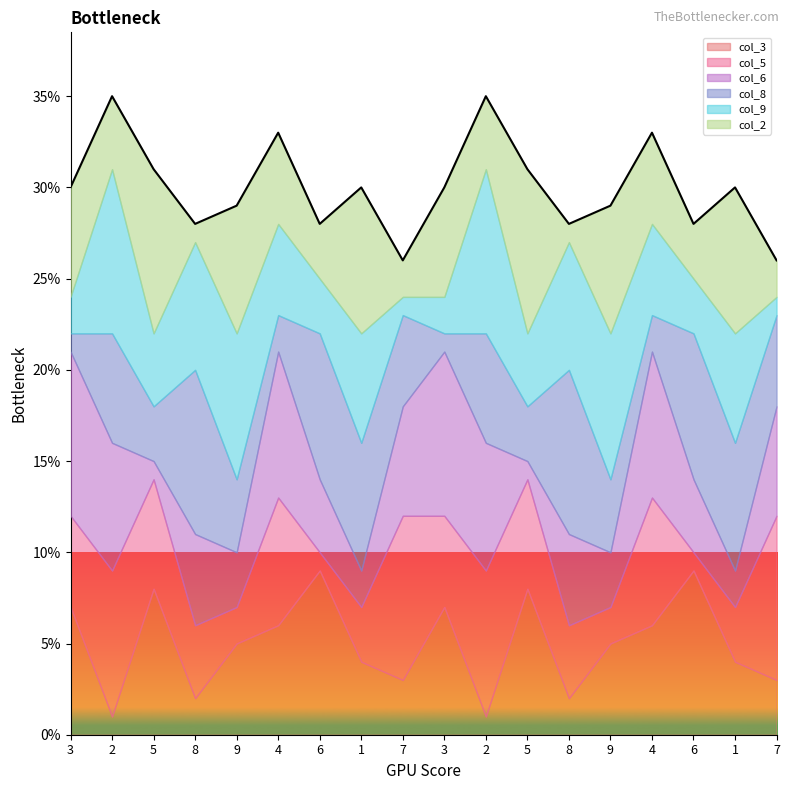

What is the label of the 6th point from the left?

4